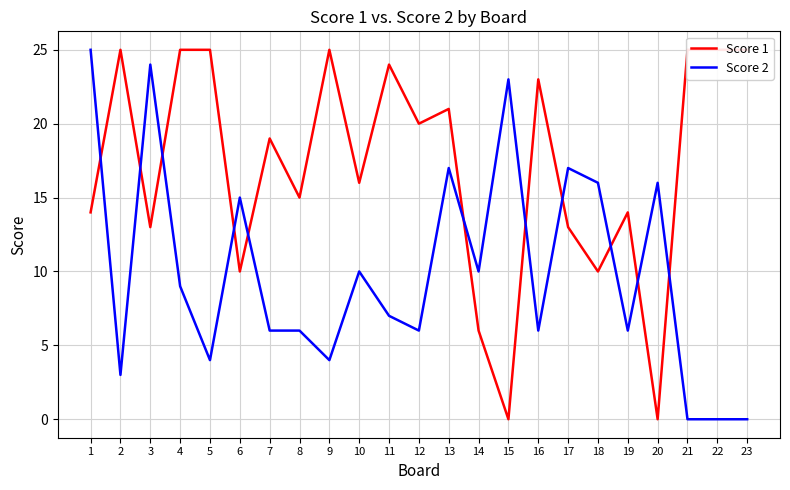

Where is the first local maximum for Score 1?

2